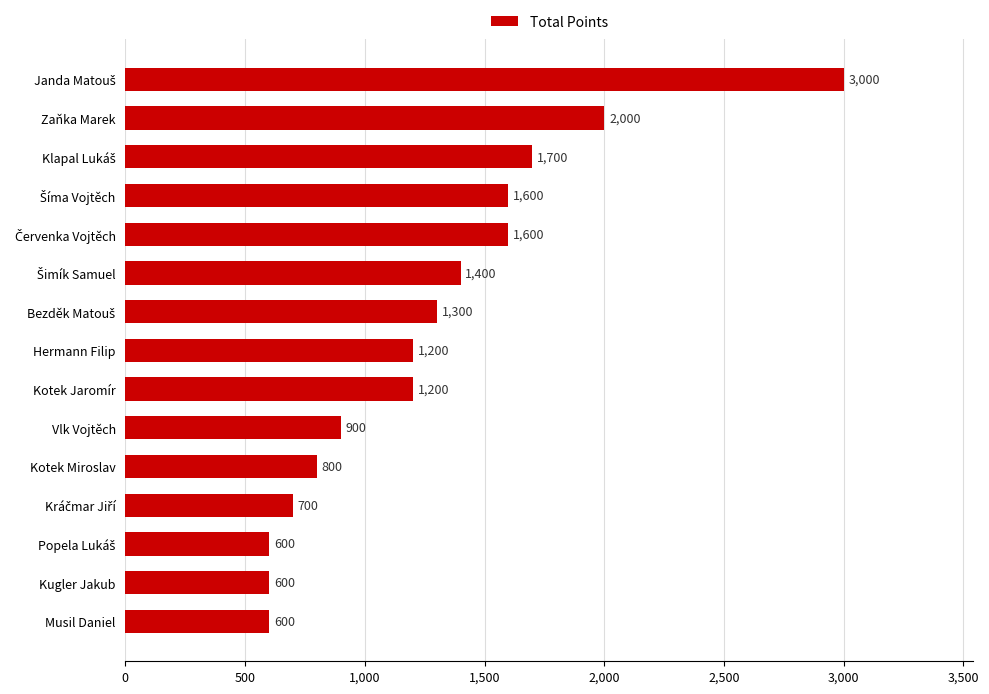

What is the greatest value displayed?

3000